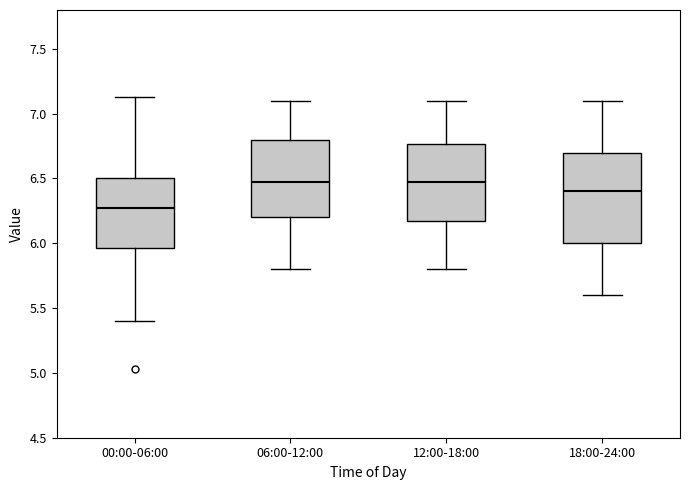

Reading left to right, read every box against the y-axis: the position of its median line, the range the box covers, and the ends of its whiskers. The values are not printed on the chart, so give them approximately, as read against the axis.

00:00-06:00: median 6.25, box 5.95 to 6.50, whiskers 5.40 to 7.15
06:00-12:00: median 6.50, box 6.20 to 6.80, whiskers 5.80 to 7.10
12:00-18:00: median 6.50, box 6.20 to 6.75, whiskers 5.80 to 7.10
18:00-24:00: median 6.40, box 6.00 to 6.70, whiskers 5.60 to 7.10